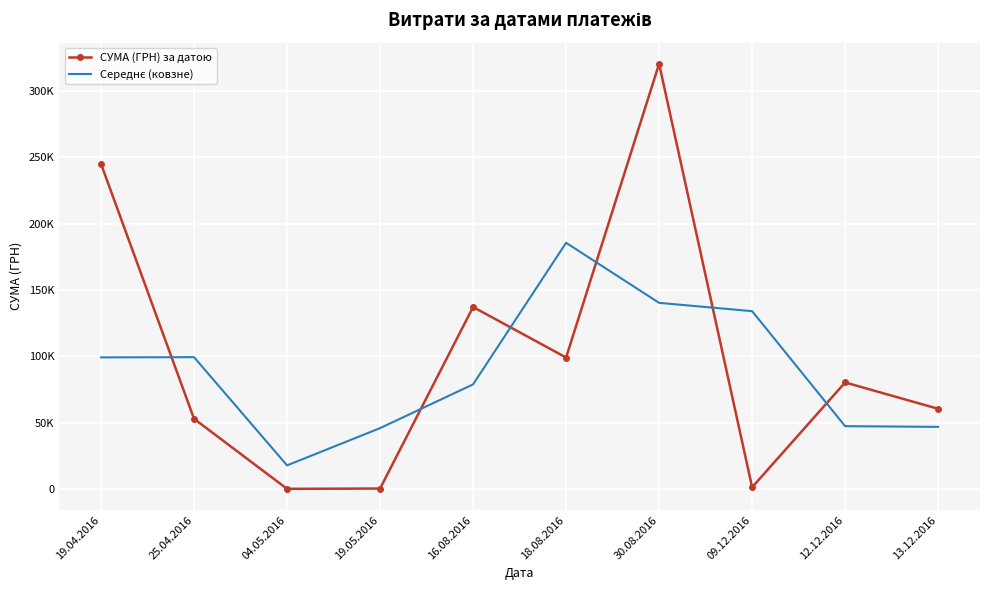

What is the average value of the Середнє (ковзне) series?

89659.6